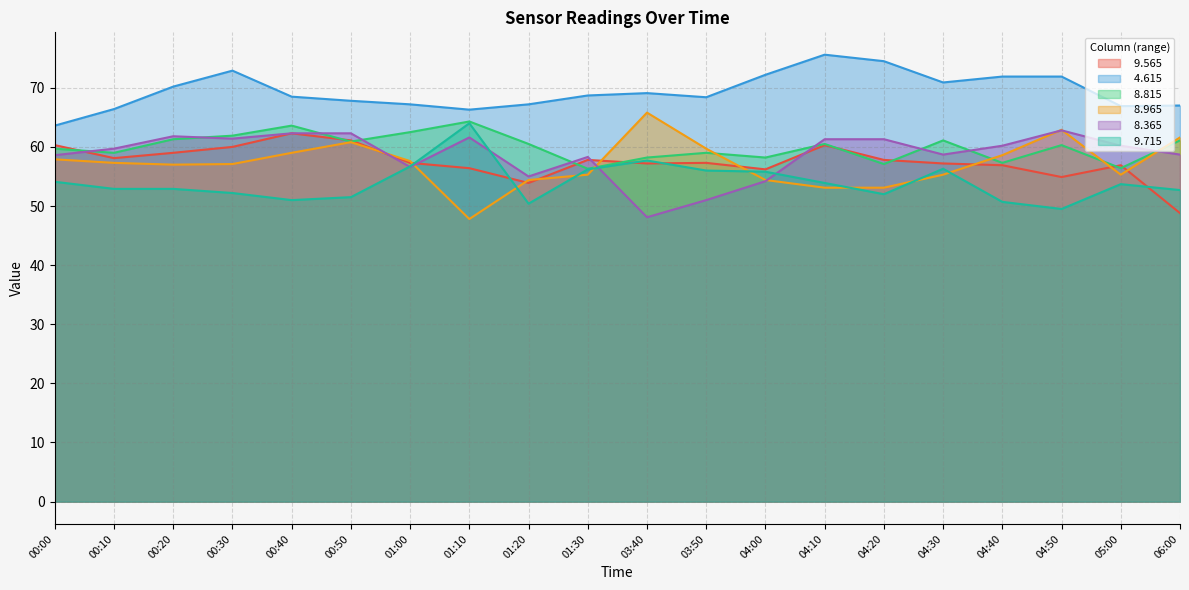

What is the maximum value for   8.365?

62.8